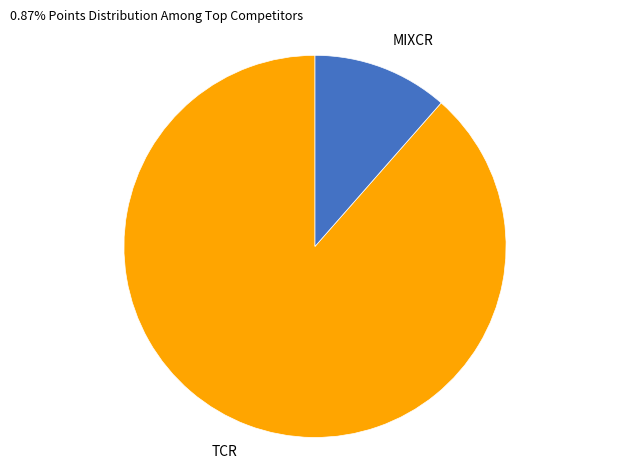

Is it true that TCR is 78% of the pie?

False